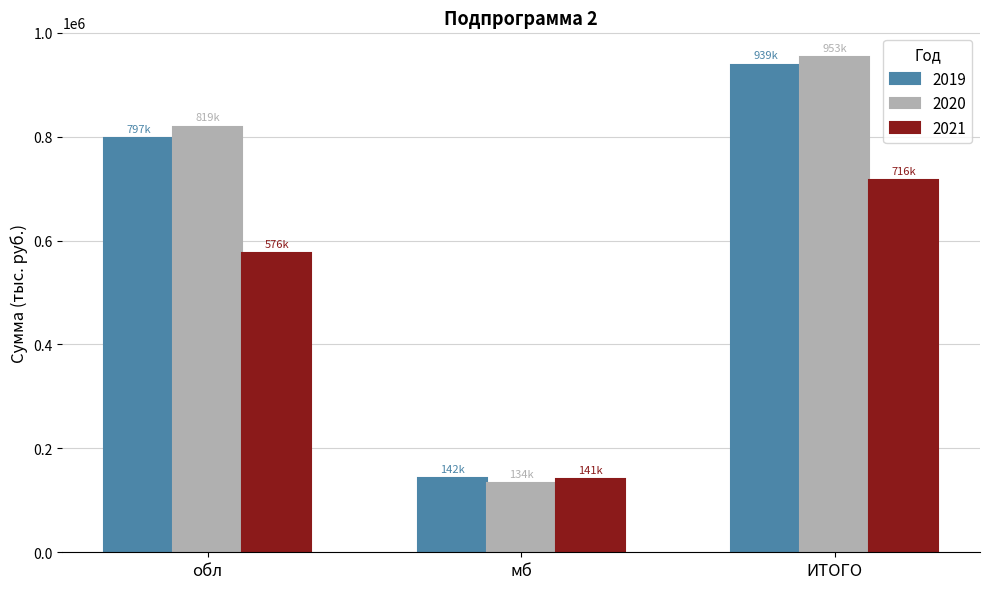

How many bars are there in total?

9